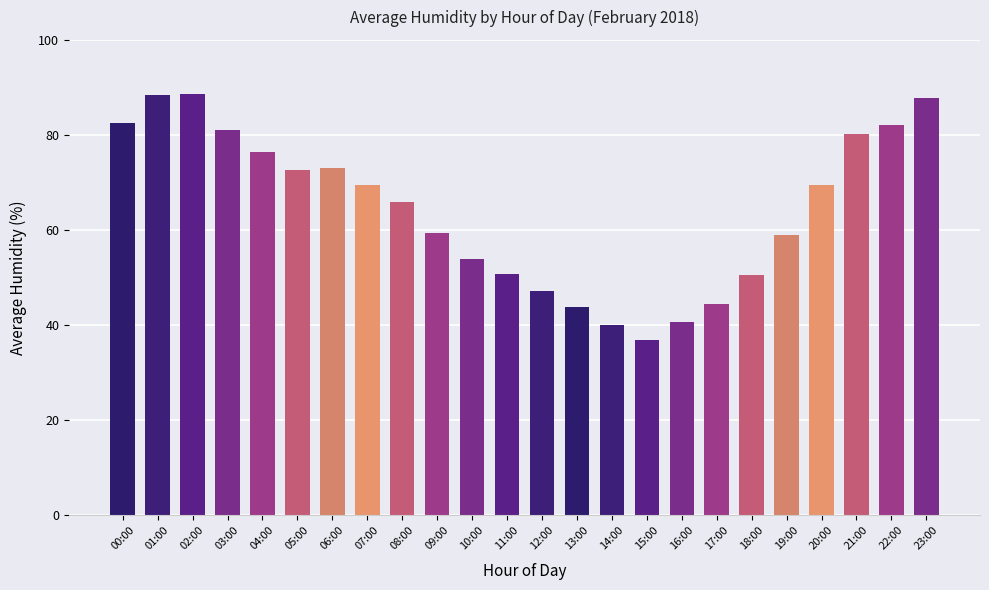

What is the change in value from 02:00 to 15:00?

-51.9